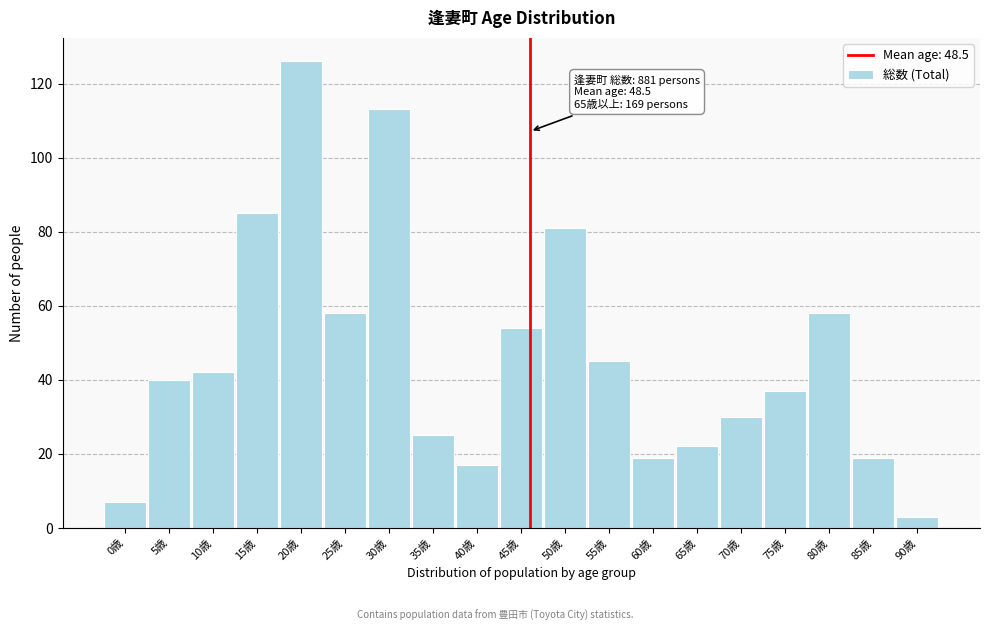

Reading left to right, what are all the values shown in this chart?

7	40	42	85	126	58	113	25	17	54	81	45	19	22	30	37	58	19	3